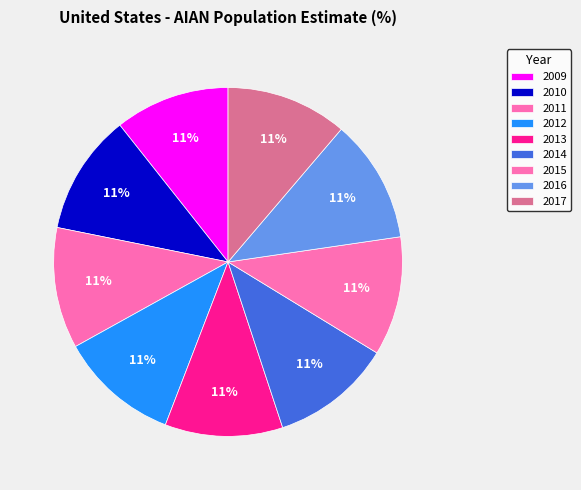

What is the total percentage of 2012 and 2014?

22.3%